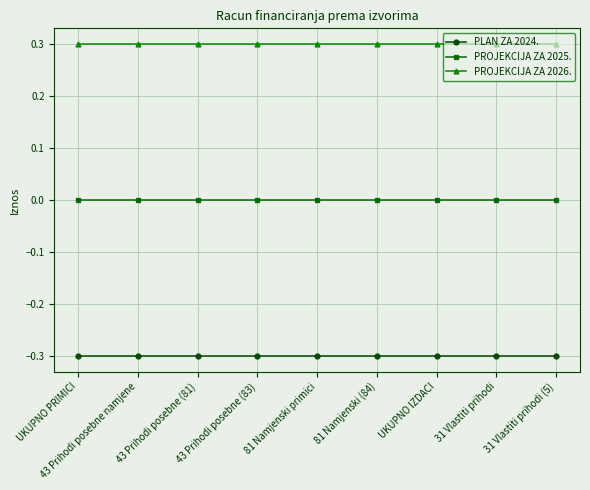

At how many categories does at least one series exceed 0?

9